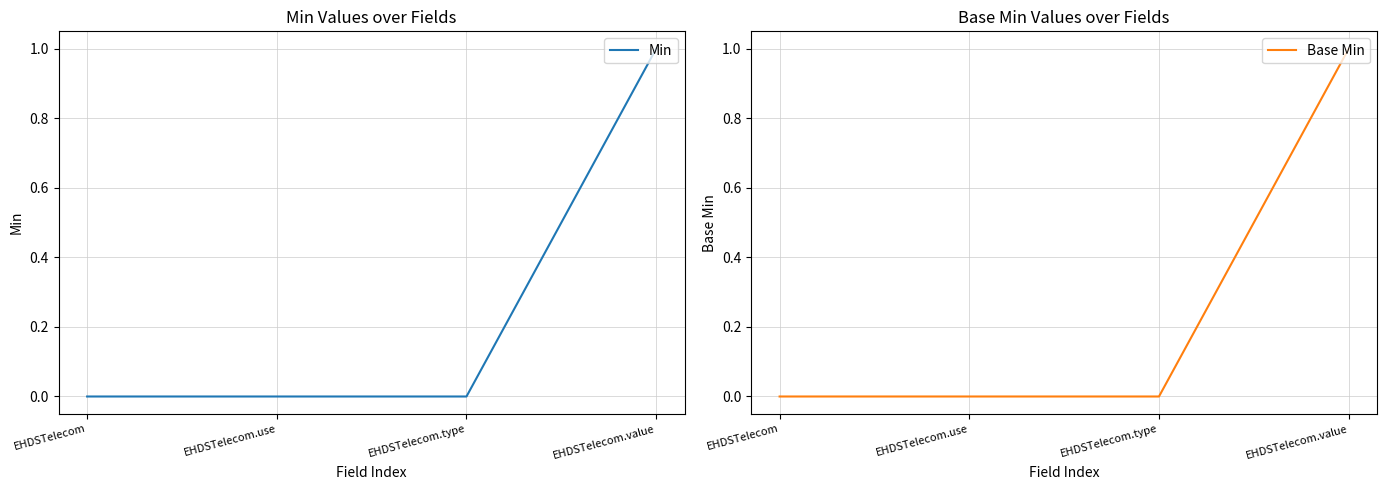

The Min series shows 0 at EHDSTelecom.value. True or false?

False